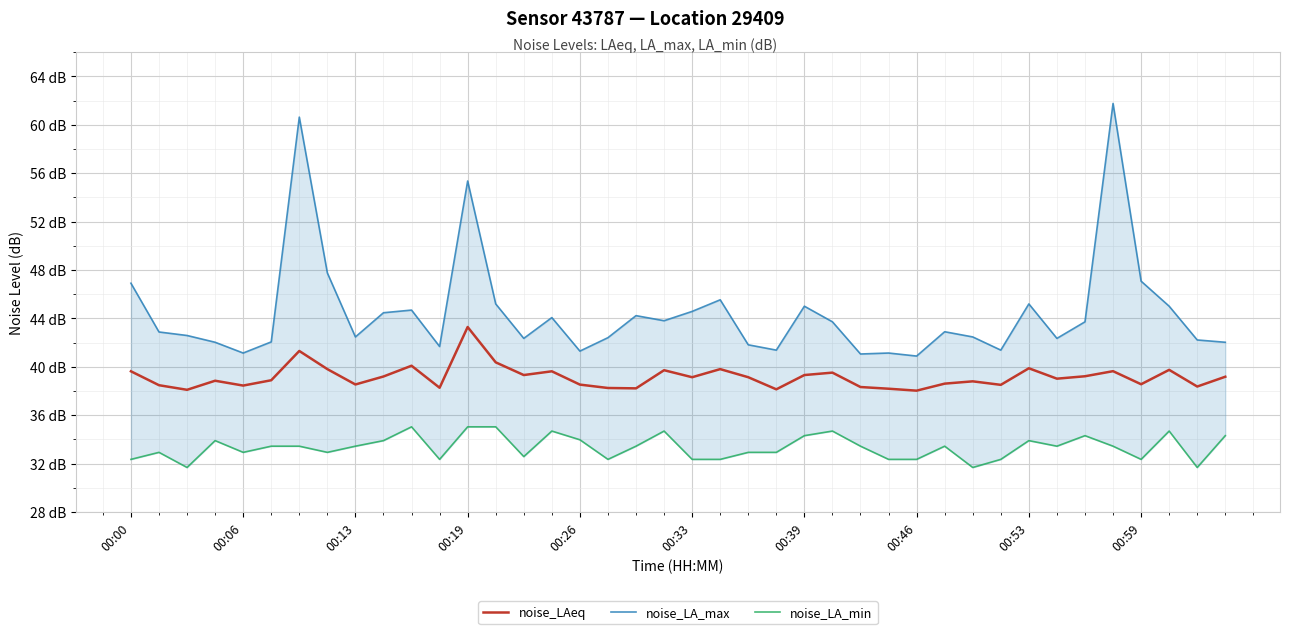

What is the minimum value shown in the chart?

31.7